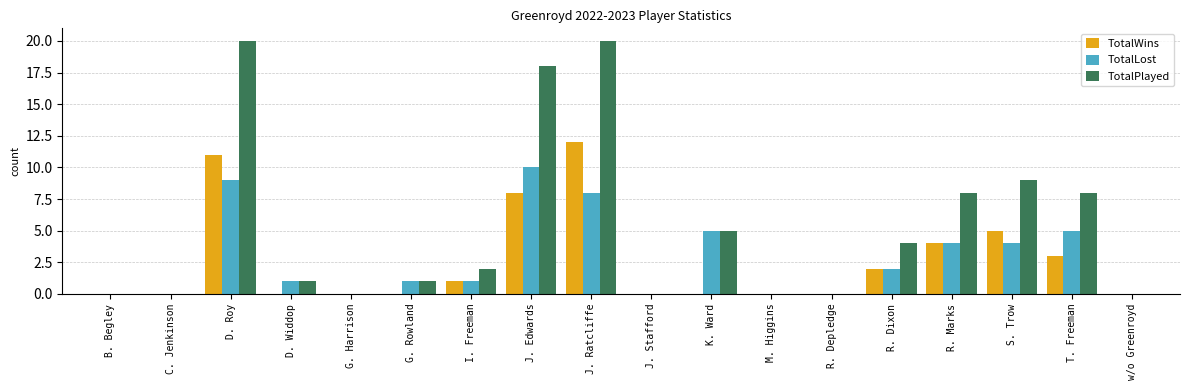

Is it true that TotalLost equals -5 at G. Harrison?

False